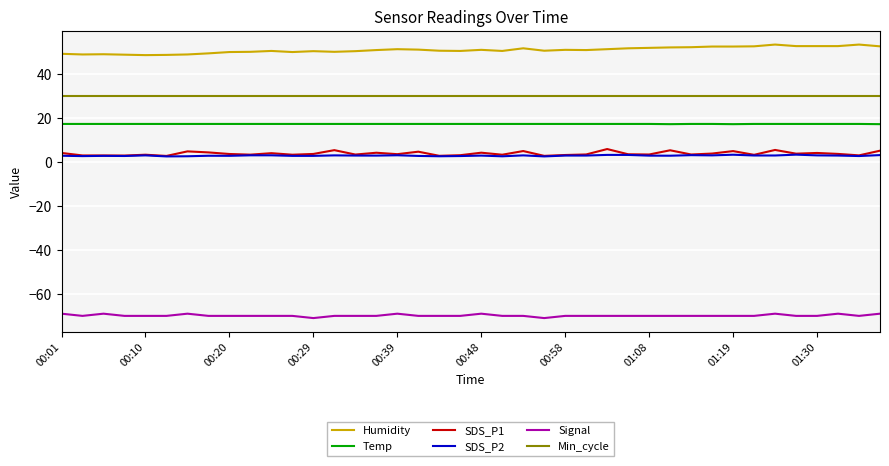

True or false: Signal and SDS_P2 intersect in this chart.

False